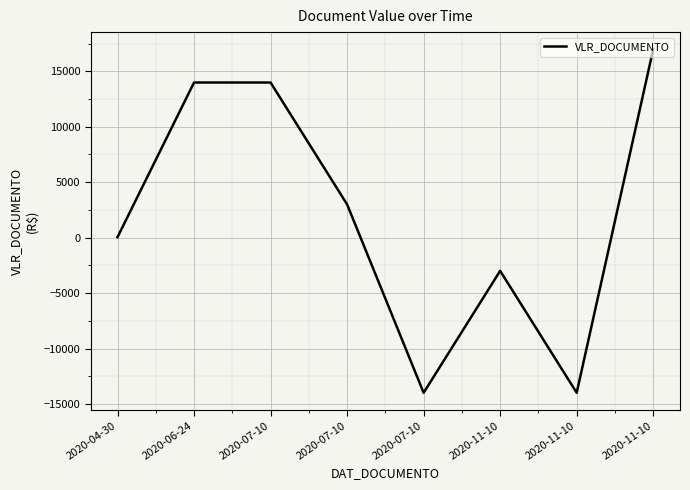

Is it true that the value at 2020-11-10 is -13985.0?

True